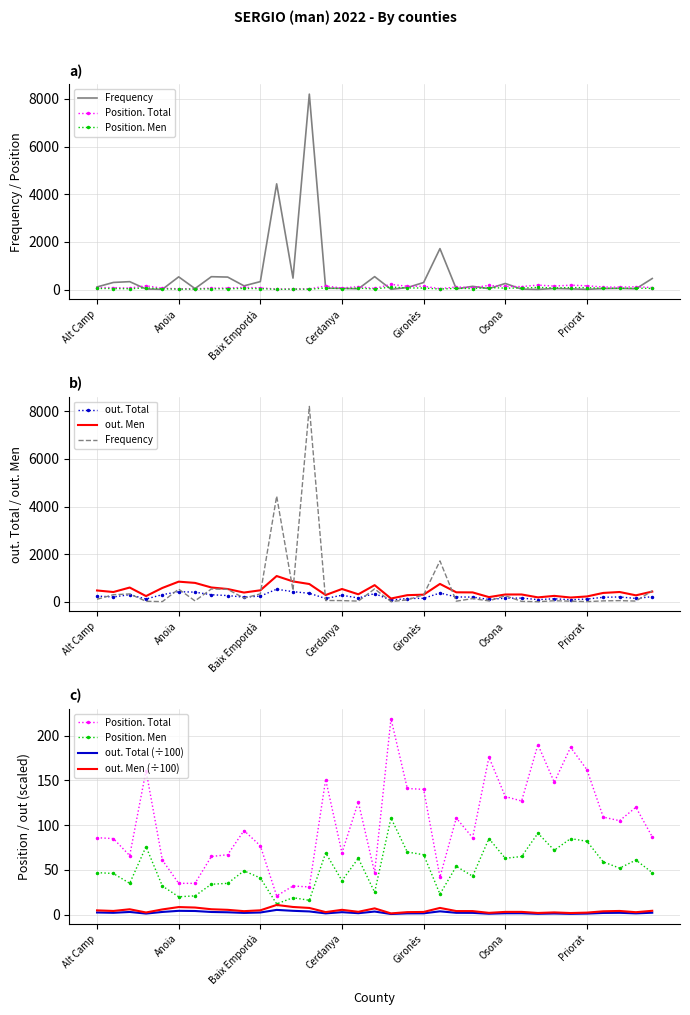

What is the greatest value displayed?

8203.0